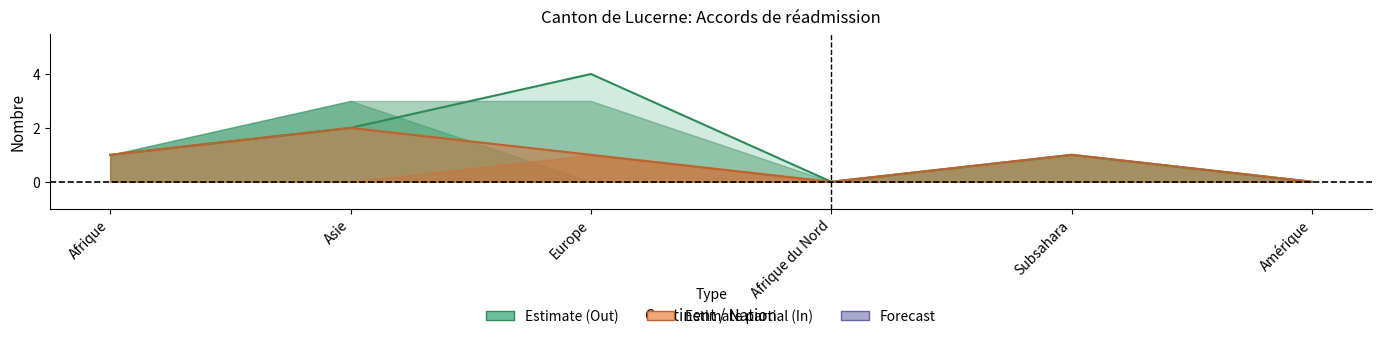

What is the label of the 1st point from the right?

Amérique